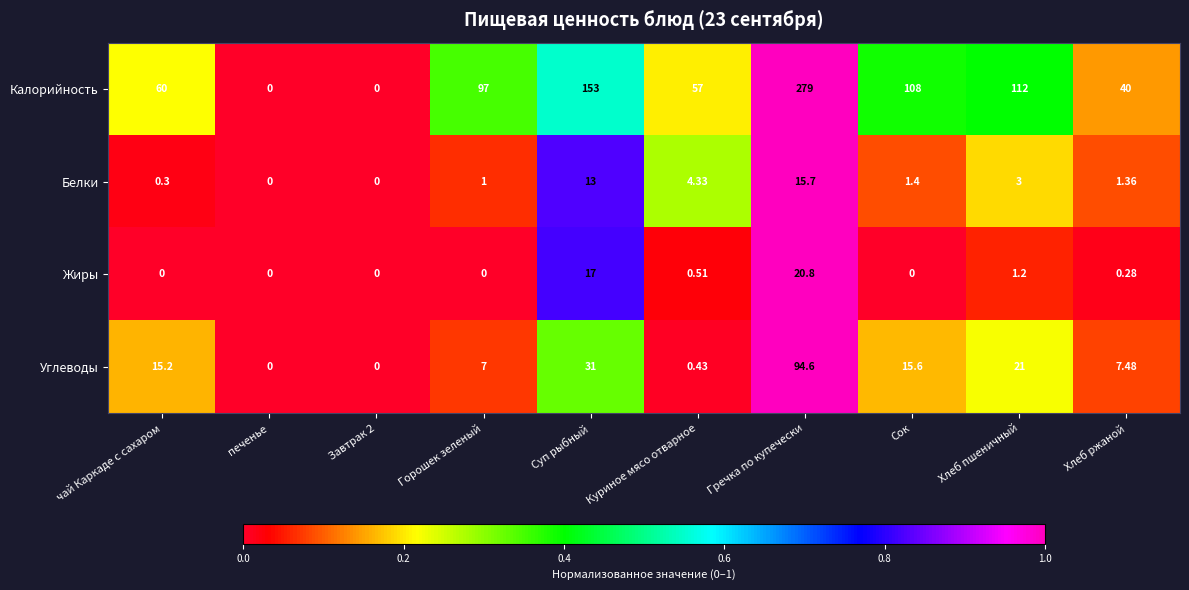

At which label is Калорийность closest to 139?

Суп рыбный